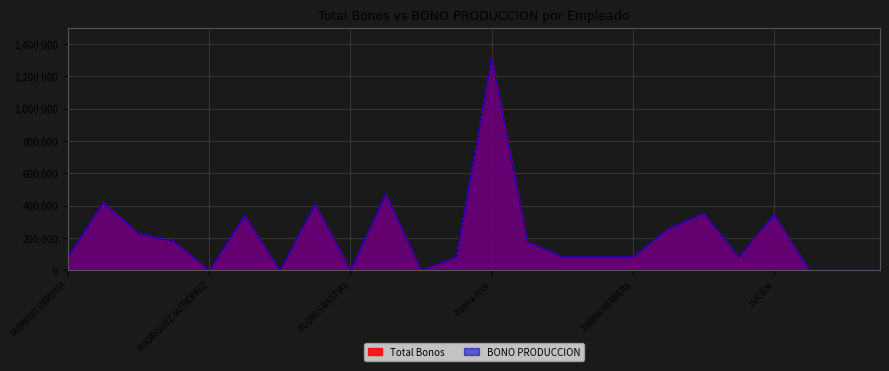

What position from the left is FLORES BASTIAS?

9